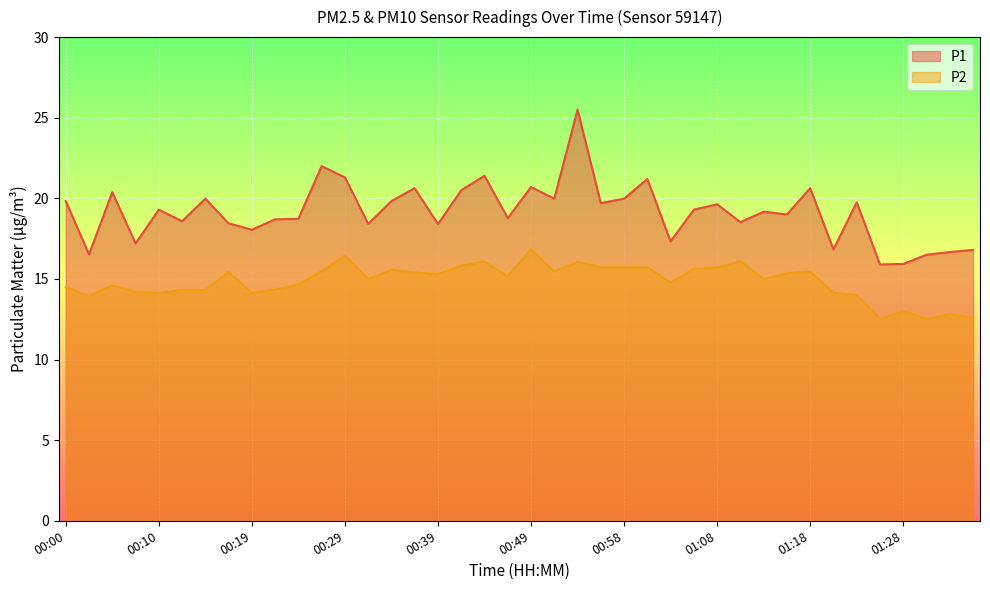

Which series has the largest total across all categories?

P1